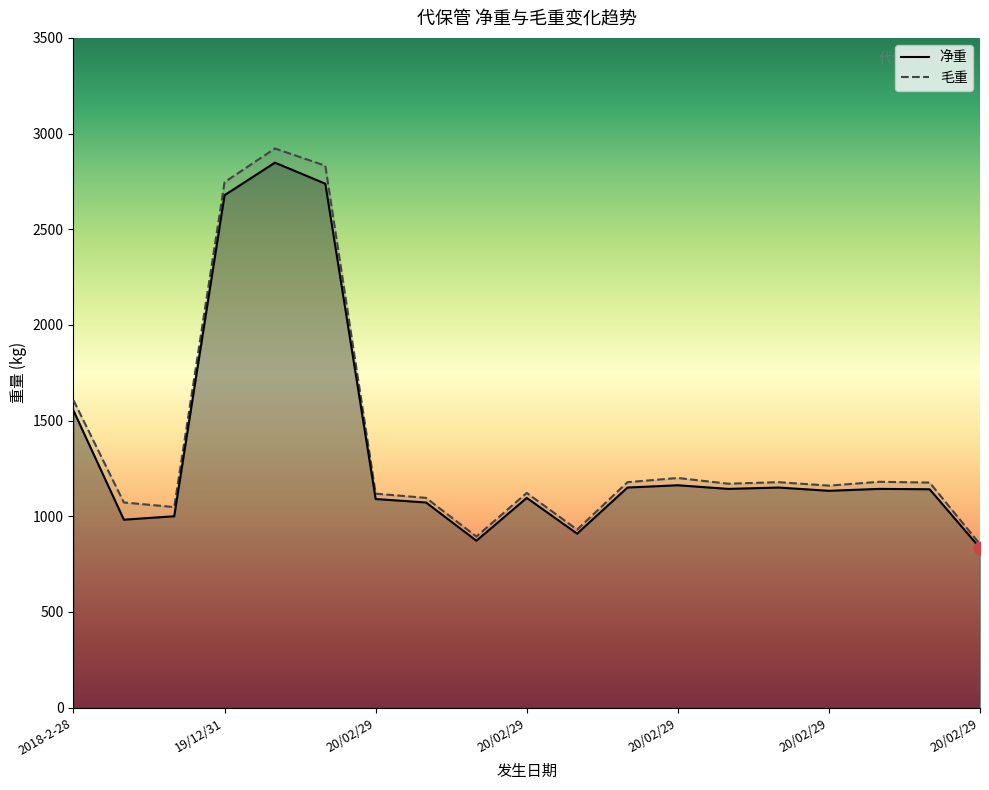

Which series reaches the maximum Y coordinate?

毛重